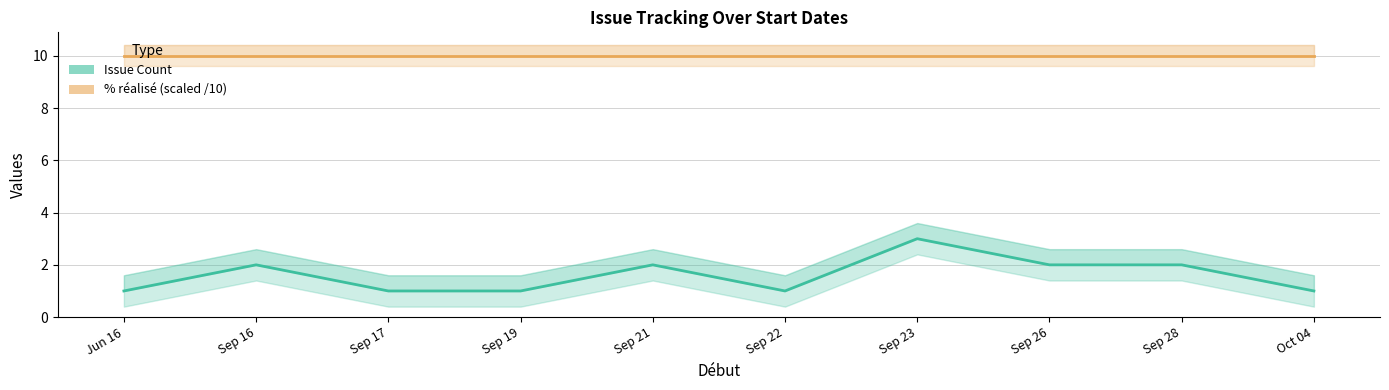

Rank the series by their maximum value, from lowest to highest.

Issue Count, % réalisé (scaled)